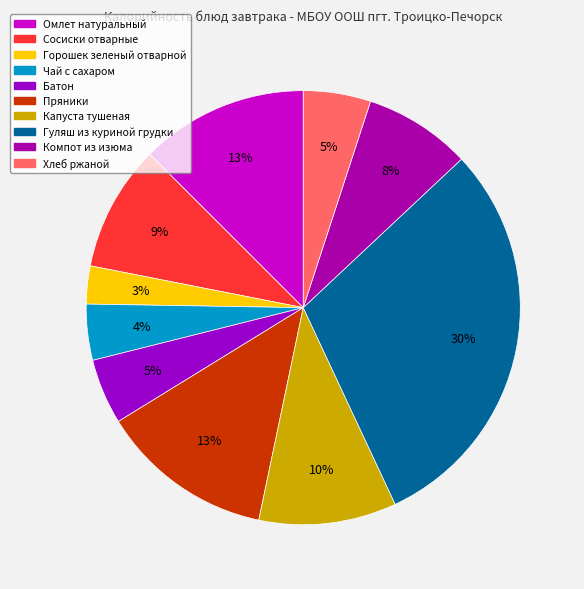

What is the smallest slice in the pie chart?

Горошек зеленый отварной